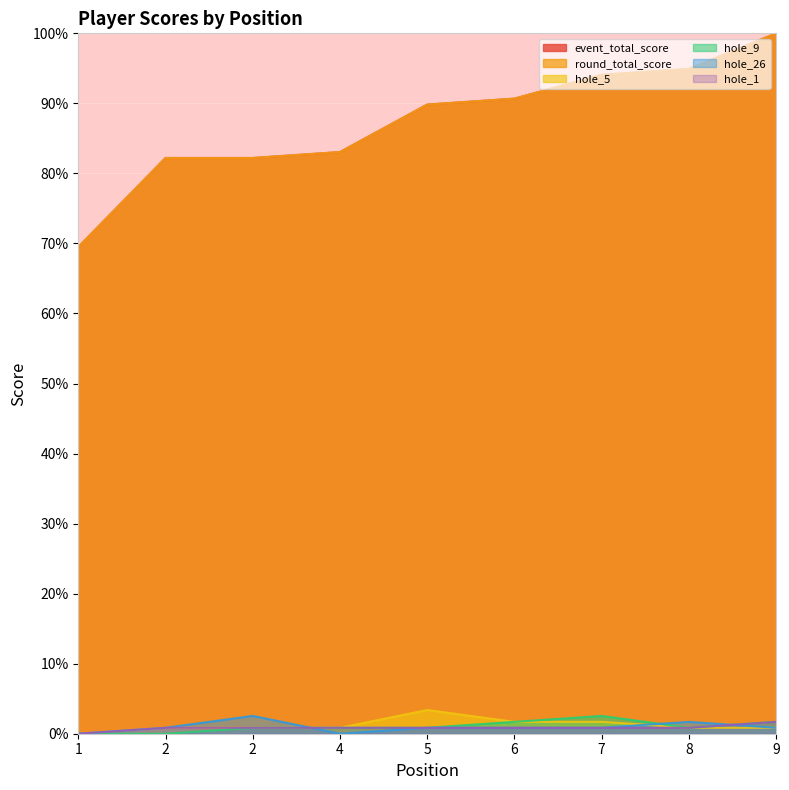

List the series in order of their peak value, highest first.

event_total_score, round_total_score, hole_5, hole_9, hole_26, hole_1